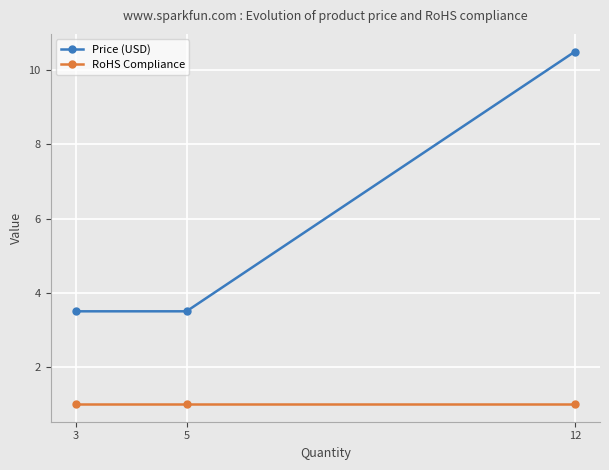

True or false: Price (USD) has a value of 5.0 at 5.

False